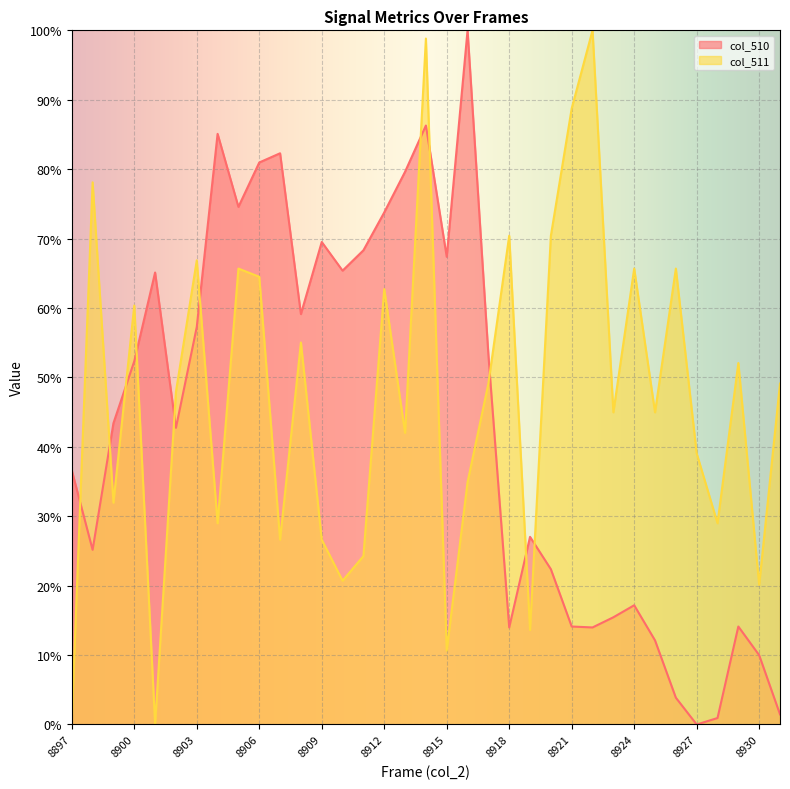

What is the sum of the col_511 values at 8914 and 8900?

159.2